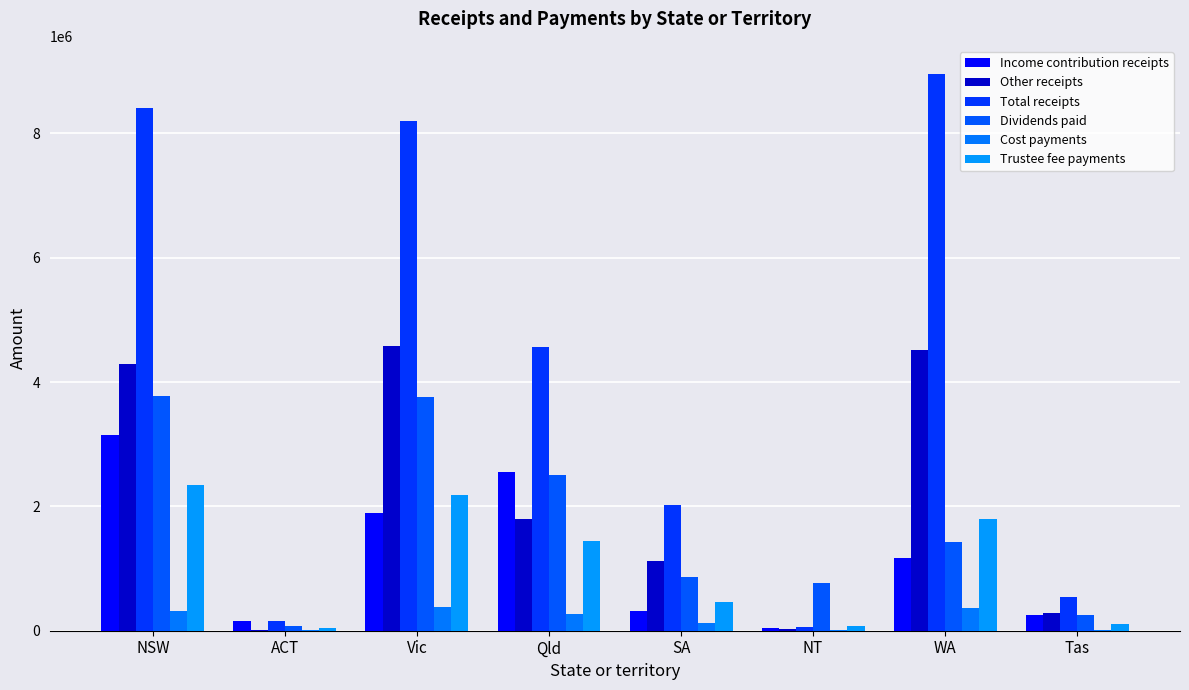

Reading left to right, extract all data points from this chart.

Income contribution receipts: NSW=3155391.0	ACT=153748.0	Vic=1890510.9	Qld=2556552.7	SA=319037.3	NT=37352.0	WA=1169117.0	Tas=260242.8
Other receipts: NSW=4289832.0	ACT=6000.0	Vic=4581007.3	Qld=1794849.2	SA=1116437.5	NT=20829.0	WA=4509552.5	Tas=284258.8
Total receipts: NSW=8407615.7	ACT=159748.0	Vic=8190702.2	Qld=4563114.4	SA=2015395.4	NT=58181.0	WA=8958640.0	Tas=544501.6
Dividends paid: NSW=3772657.1	ACT=68250.7	Vic=3757353.3	Qld=2497244.7	SA=865310.2	NT=760816.6	WA=1422164.7	Tas=247761.8
Cost payments: NSW=309568.8	ACT=5644.7	Vic=374787.3	Qld=262141.2	SA=119623.4	NT=5938.5	WA=368391.1	Tas=9539.0
Trustee fee payments: NSW=2349202.0	ACT=49151.1	Vic=2188843.6	Qld=1438345.4	SA=456384.5	NT=83516.6	WA=1802085.6	Tas=109257.5